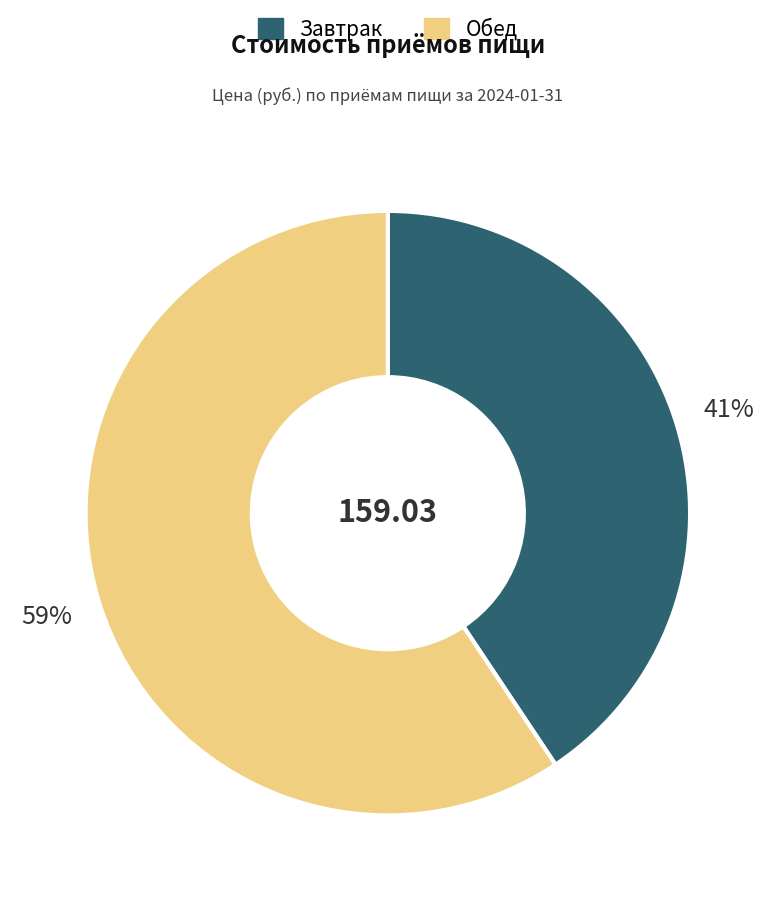

To the nearest percent, what is the average slice percentage?

50%